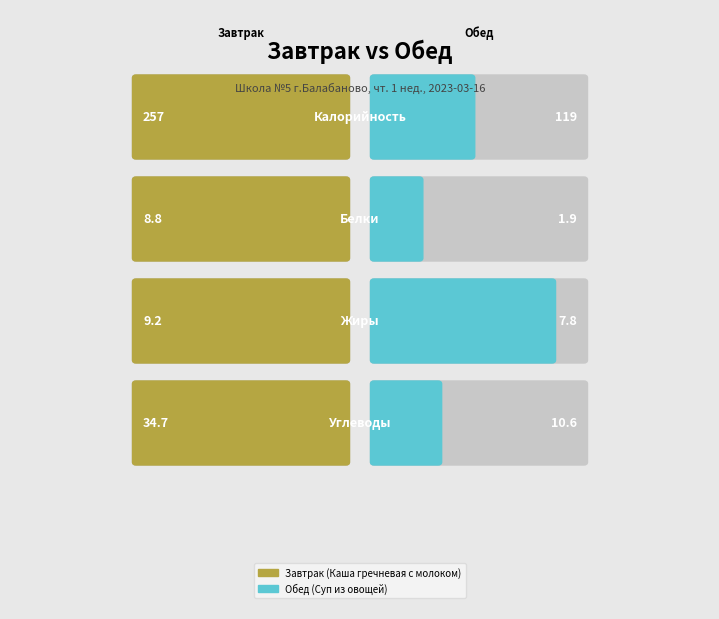

Reading left to right, transcribe all the data shown in this chart.

Завтрак (Каша гречневая с молоком): 0.0=257.0	0.2=8.8	0.4=9.2	0.6=34.7
Обед (Суп из овощей): 0.0=119.0	0.2=1.9	0.4=7.8	0.6=10.6